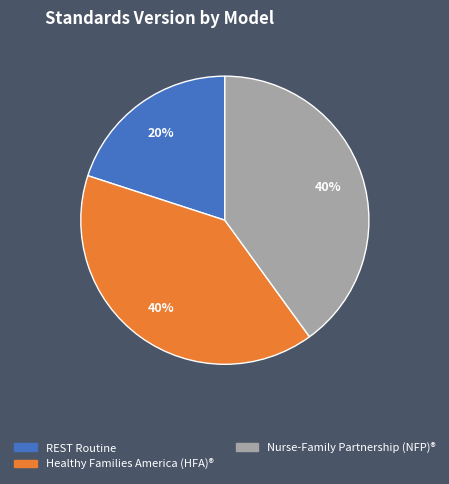

To the nearest percent, what is the difference between the largest and smallest slice percentages?

20%